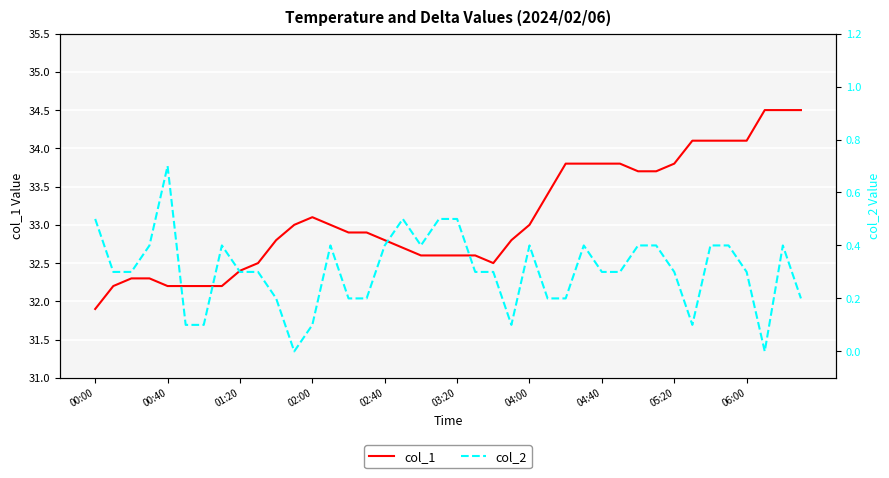

What is the maximum value for col_1?

34.5